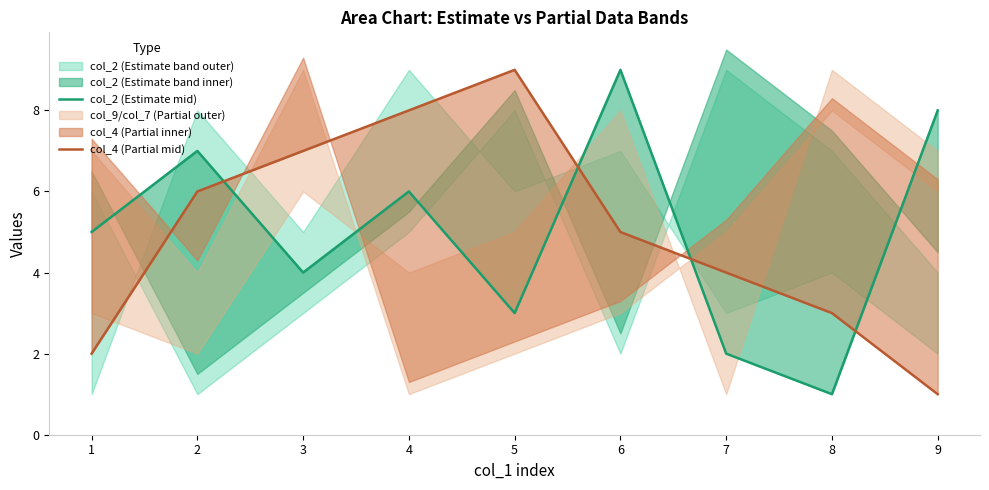

What is the difference between the col_4 (Partial mid) values at 8 and 3?

4